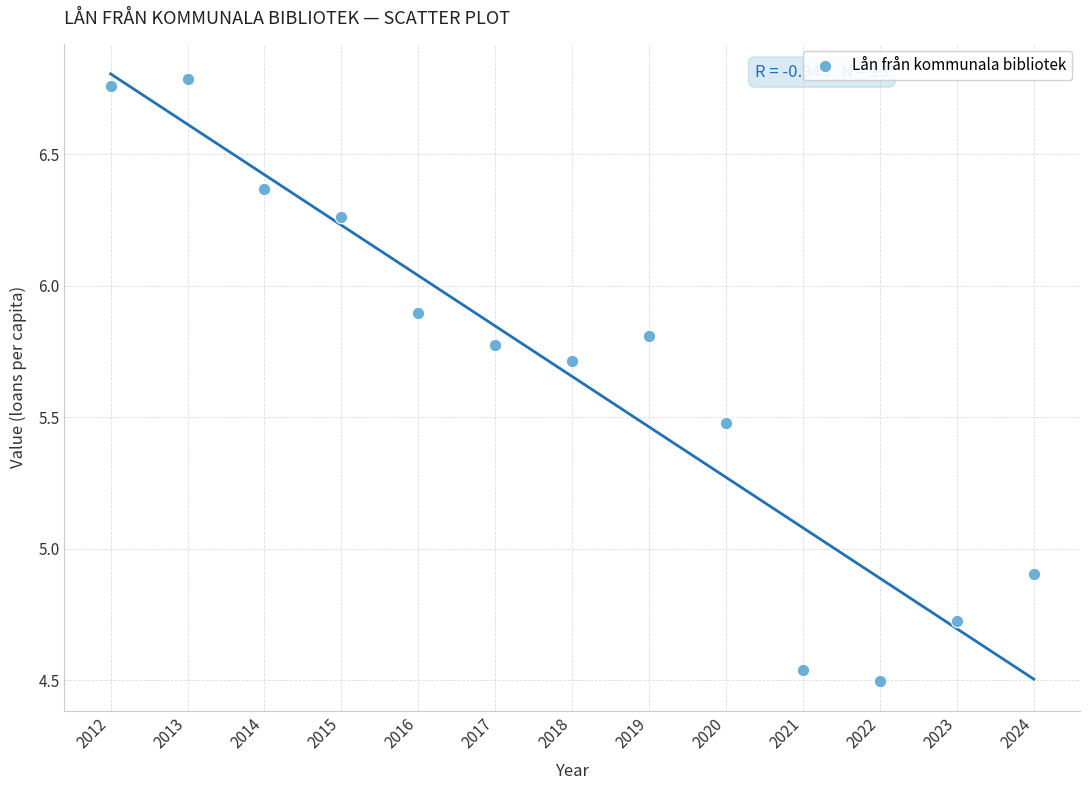

What Y value in the scatter plot is closest to 5?

4.9